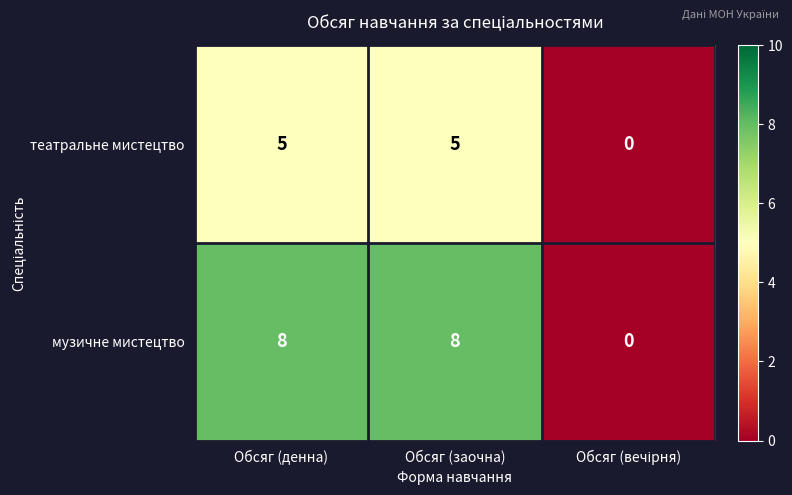

Count the number of data series in this chart.

2